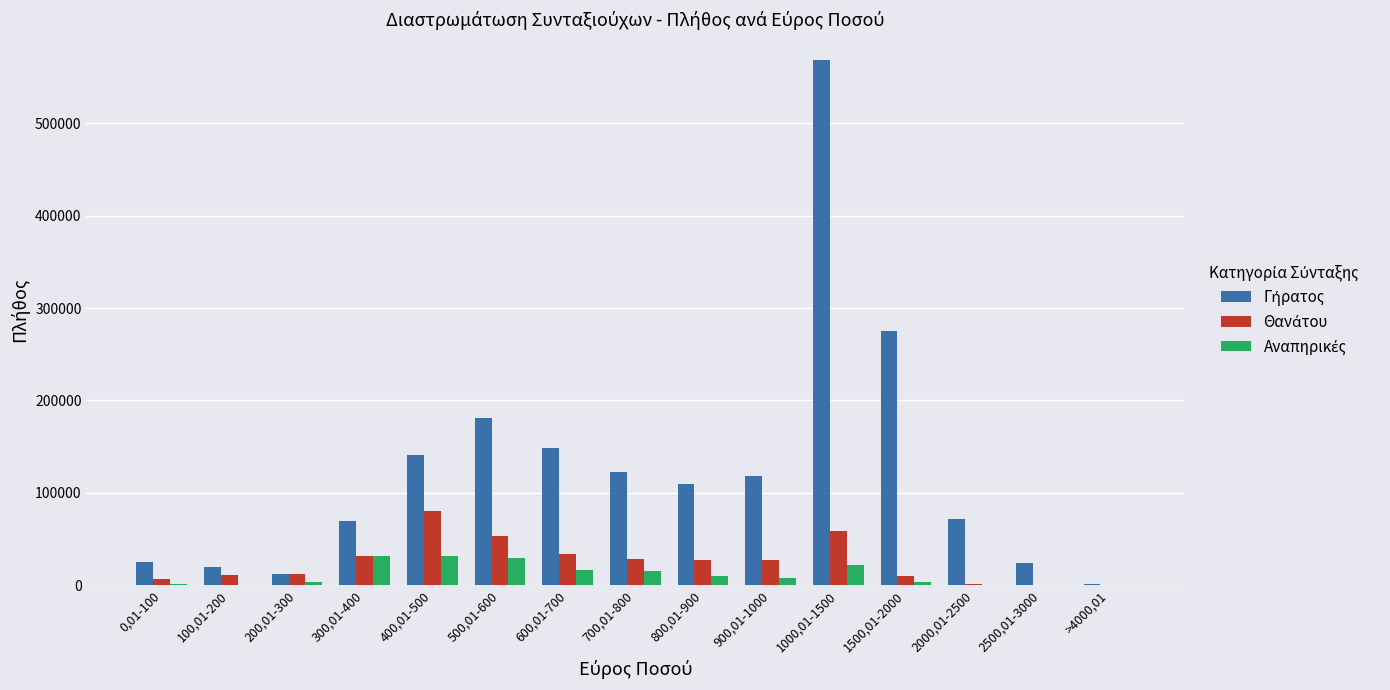

Are the bars grouped side by side (vs. stacked)?

Yes